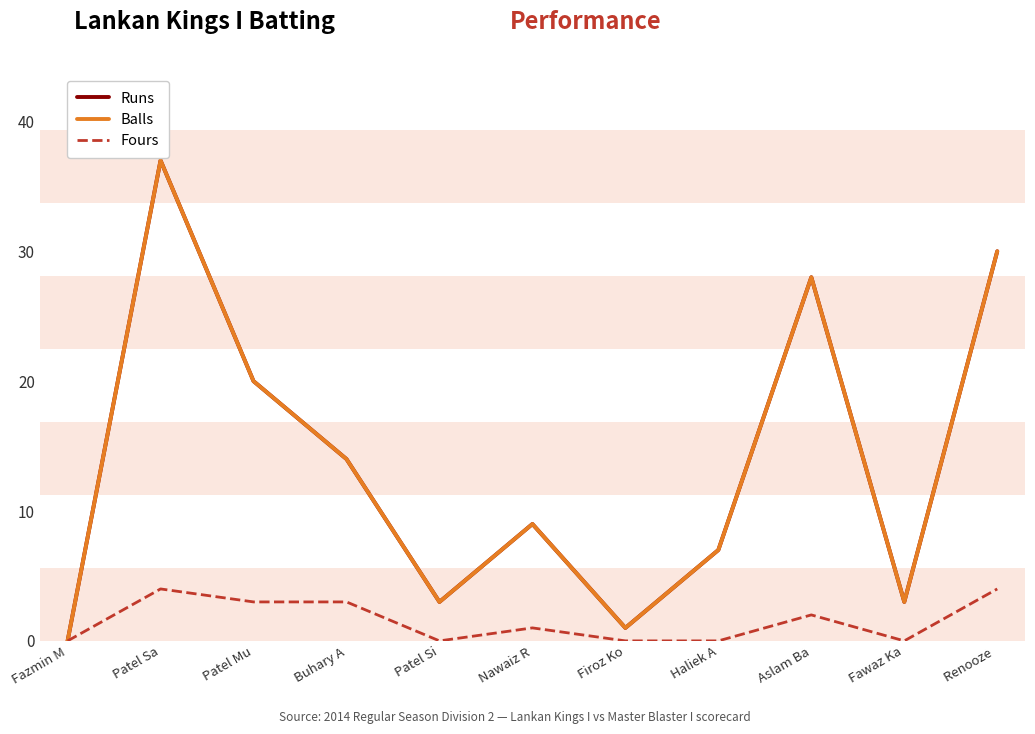

True or false: Balls has a value of 12 at Haliek A.

False